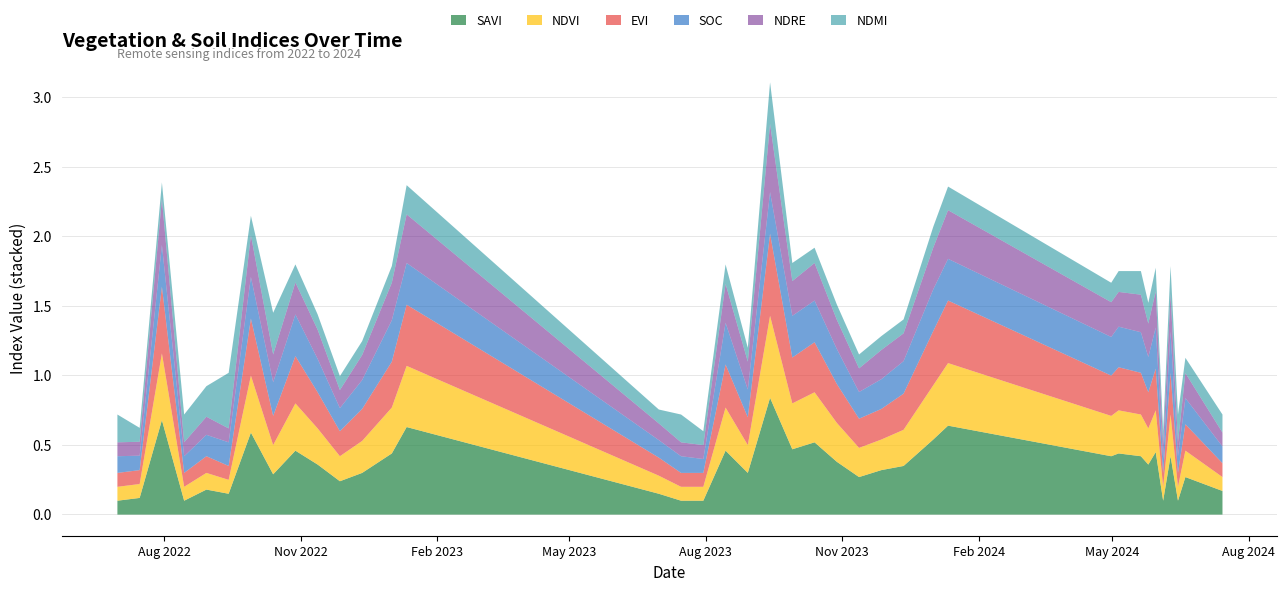

Reading left to right, list all the values displayed in this chart.

savi: 0.1	0.1	0.7	0.1	0.2	0.1	0.6	0.3	0.5	0.4	0.2	0.3	0.4	0.6	0.1	0.1	0.1	0.5	0.3	0.8	0.5	0.5	0.4	0.3	0.3	0.3	0.5	0.6	0.4	0.4	0.4	0.4	0.5	0.1	0.4	0.1	0.3	0.2
ndvi: 0.1	0.1	0.5	0.1	0.1	0.1	0.4	0.2	0.3	0.3	0.2	0.2	0.3	0.4	0.1	0.1	0.1	0.3	0.2	0.6	0.3	0.4	0.3	0.2	0.2	0.3	0.4	0.5	0.3	0.3	0.3	0.3	0.3	0.1	0.3	0.1	0.2	0.1
evi: 0.1	0.1	0.5	0.1	0.1	0.1	0.4	0.2	0.3	0.3	0.2	0.2	0.3	0.4	0.1	0.1	0.1	0.3	0.2	0.6	0.3	0.4	0.3	0.2	0.2	0.3	0.4	0.5	0.3	0.3	0.3	0.3	0.3	0.1	0.3	0.1	0.2	0.1
soc: 0.1	0.1	0.3	0.1	0.2	0.2	0.3	0.2	0.3	0.2	0.2	0.2	0.3	0.3	0.1	0.1	0.1	0.3	0.2	0.3	0.3	0.3	0.3	0.2	0.2	0.2	0.3	0.3	0.3	0.3	0.3	0.3	0.3	0.1	0.3	0.1	0.2	0.1
ndre: 0.1	0.1	0.3	0.1	0.1	0.1	0.3	0.2	0.2	0.2	0.1	0.2	0.3	0.3	0.1	0.1	0.1	0.3	0.2	0.5	0.2	0.3	0.2	0.2	0.2	0.2	0.3	0.3	0.2	0.2	0.3	0.2	0.3	0.1	0.3	0.1	0.2	0.1
ndmi: 0.2	0.1	0.1	0.2	0.2	0.4	0.1	0.3	0.1	0.1	0.1	0.1	0.1	0.2	0.1	0.2	0.1	0.1	0.1	0.3	0.1	0.1	0.1	0.1	0.1	0.1	0.1	0.2	0.1	0.1	0.2	0.1	0.2	0.1	0.2	0.2	0.1	0.1